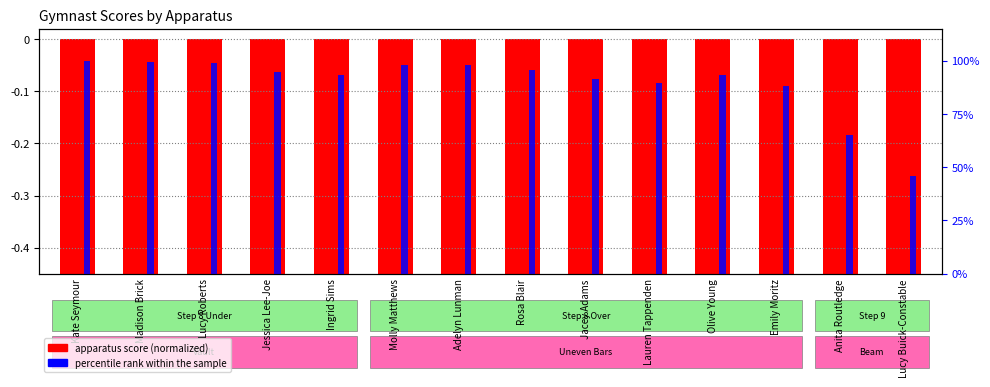

What is the sum of the Vault values at Emily Moritz and Olive Young?

-0.7